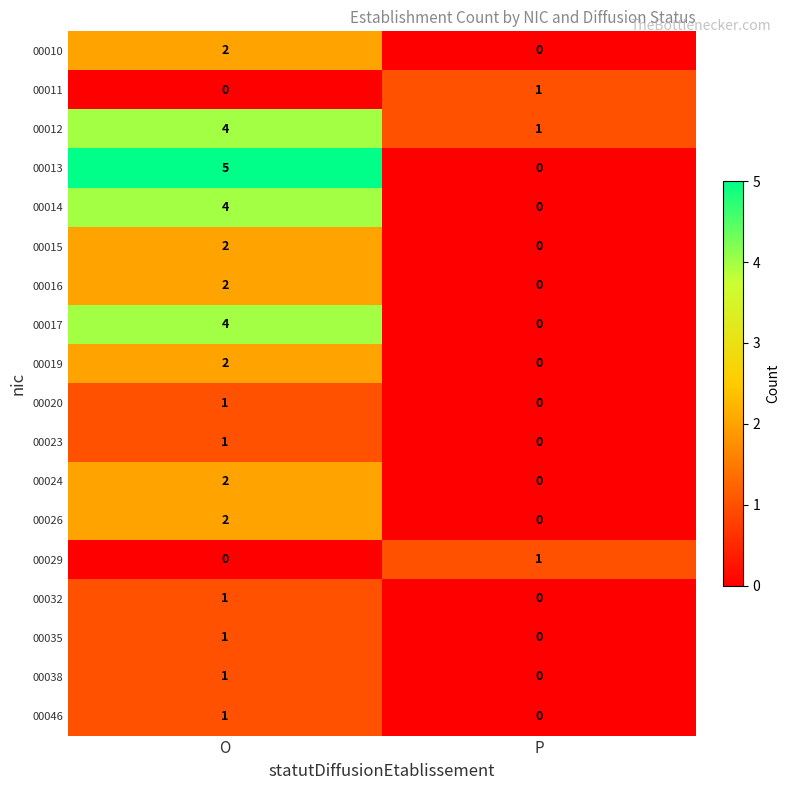

What is the sum of the 00013 values at P and O?

5